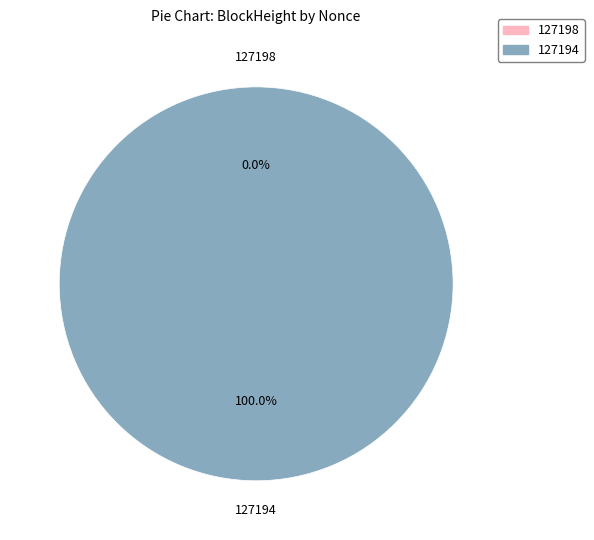

Which slice represents more than half of the pie?

127194